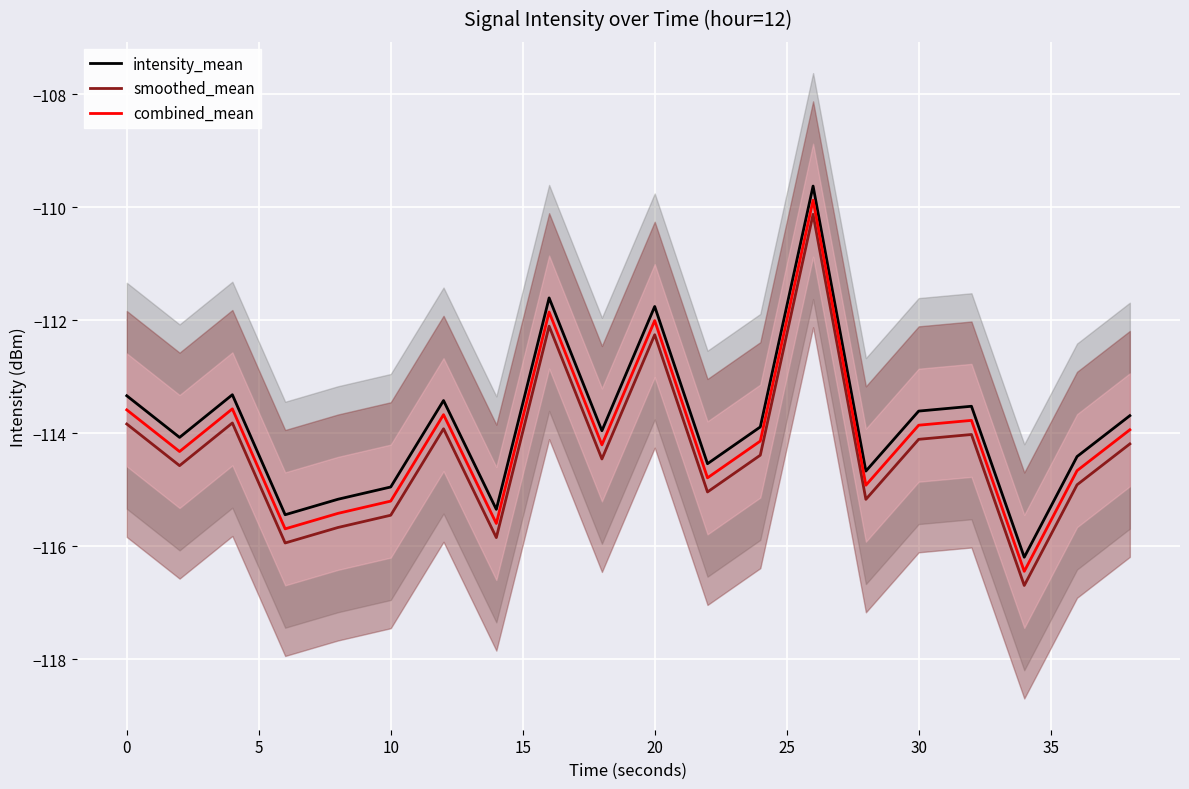

At how many categories does at least one series exceed -115?

16